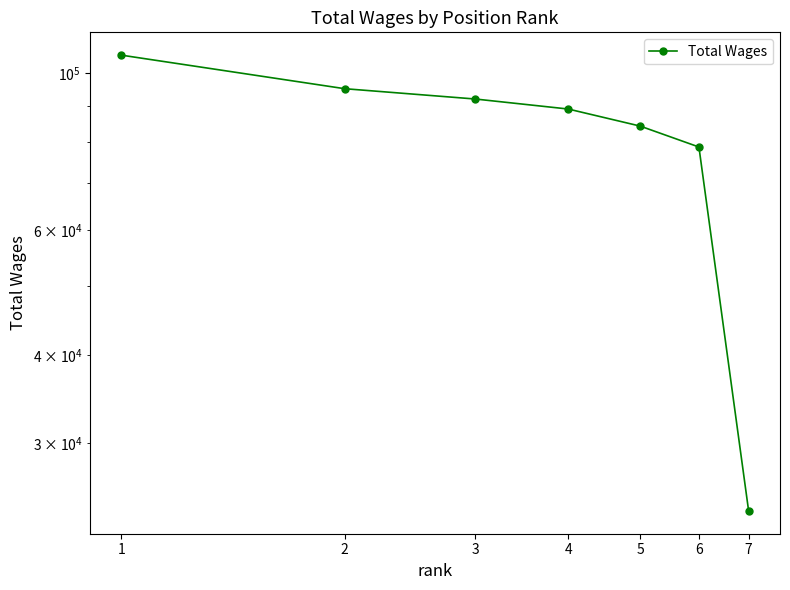

Rank the categories by value from lowest to highest.

7, 6, 5, 4, 3, 2, 1